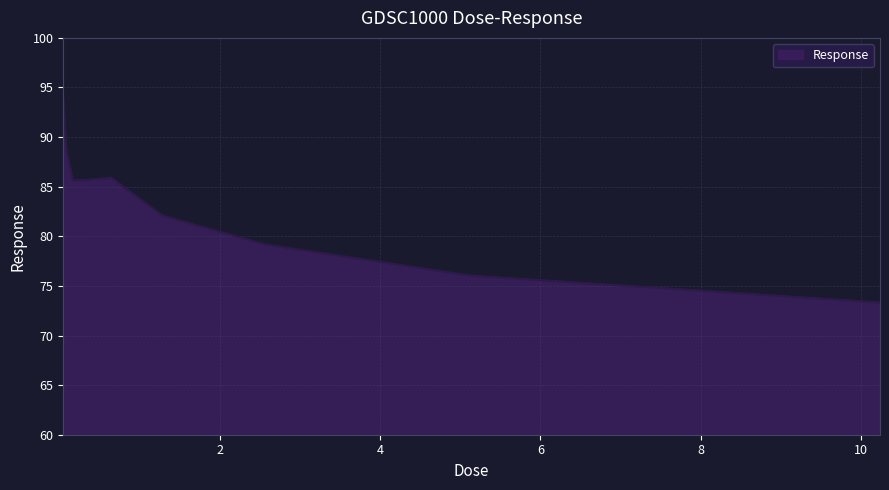

What is the maximum value shown in the chart?

94.0